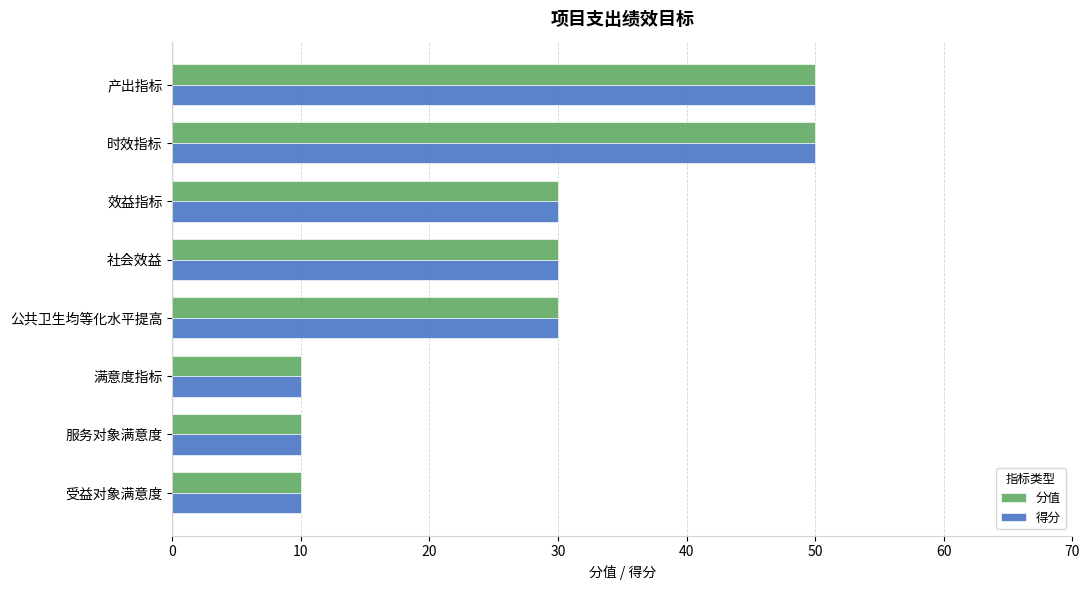

What is the difference between the maximum and minimum values in the 分值 series?

40